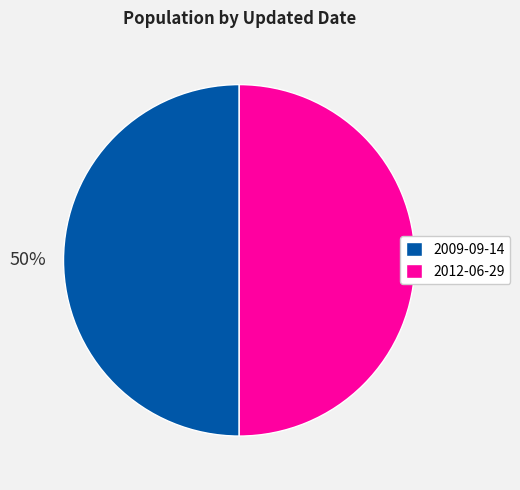

Do 2012-06-29 and 2009-09-14 together represent more than half of the pie?

Yes